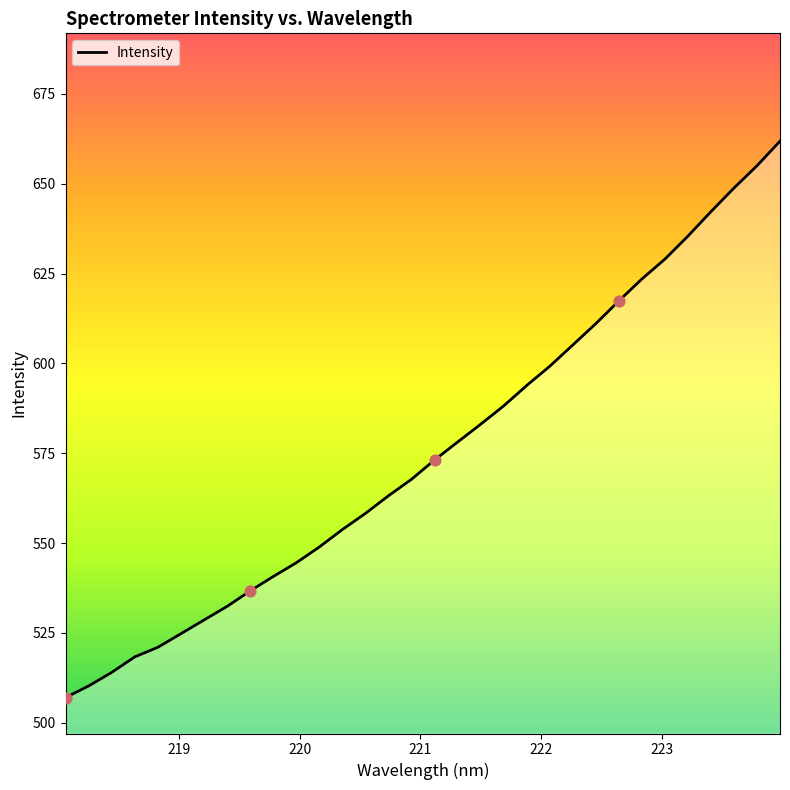

What is the greatest value displayed?

661.8